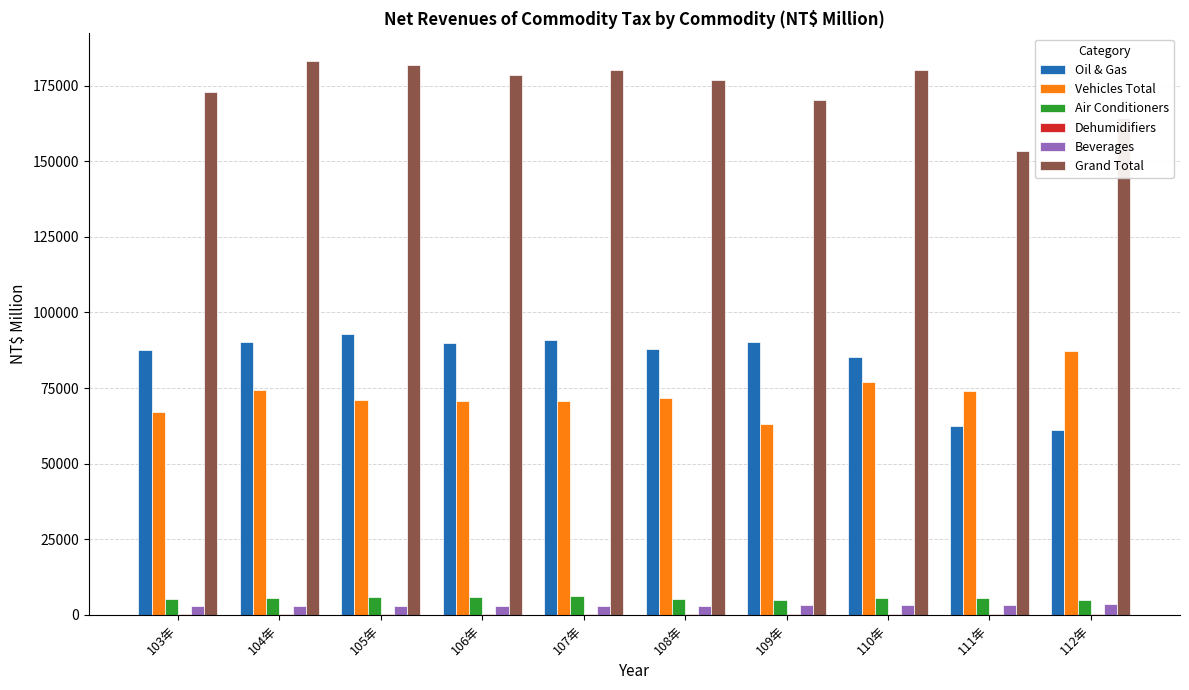

The value of Air Conditioners at 104年 is 5666. True or false?

True